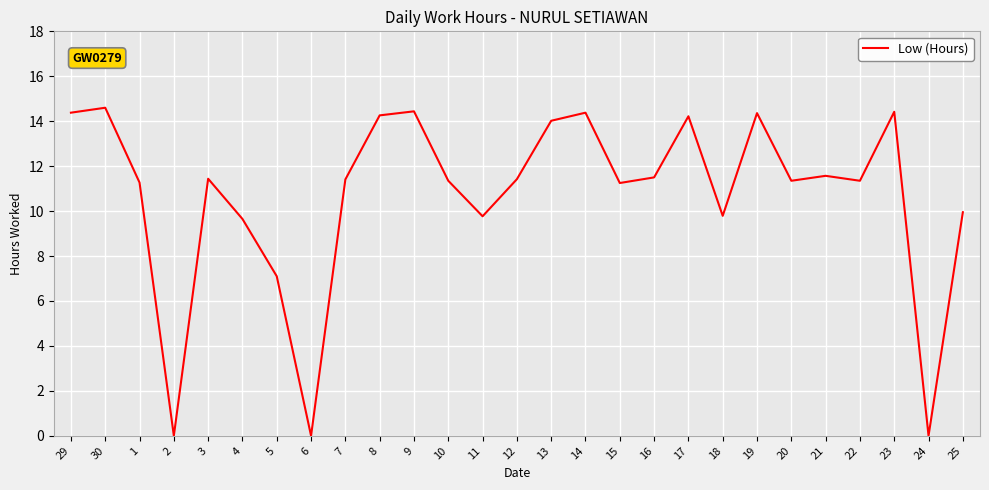

What position from the right is 11?

15